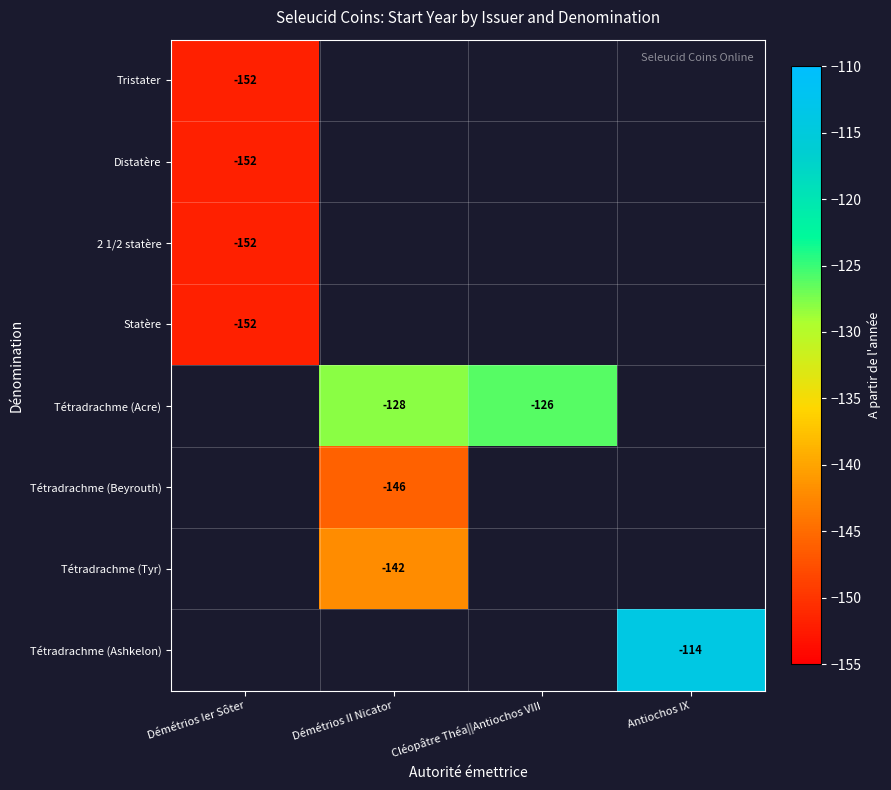

True or false: Statère has a value of -224 at Démétrios Ier Sôter.

False